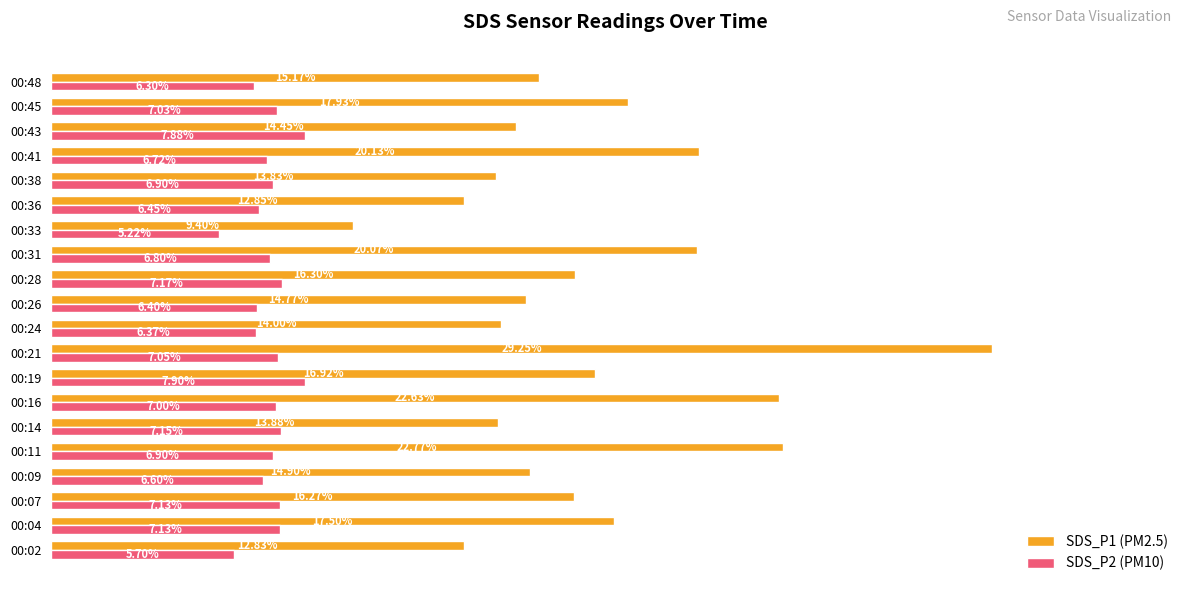

Rank the series by their average value, from lowest to highest.

SDS_P2 (PM10), SDS_P1 (PM2.5)